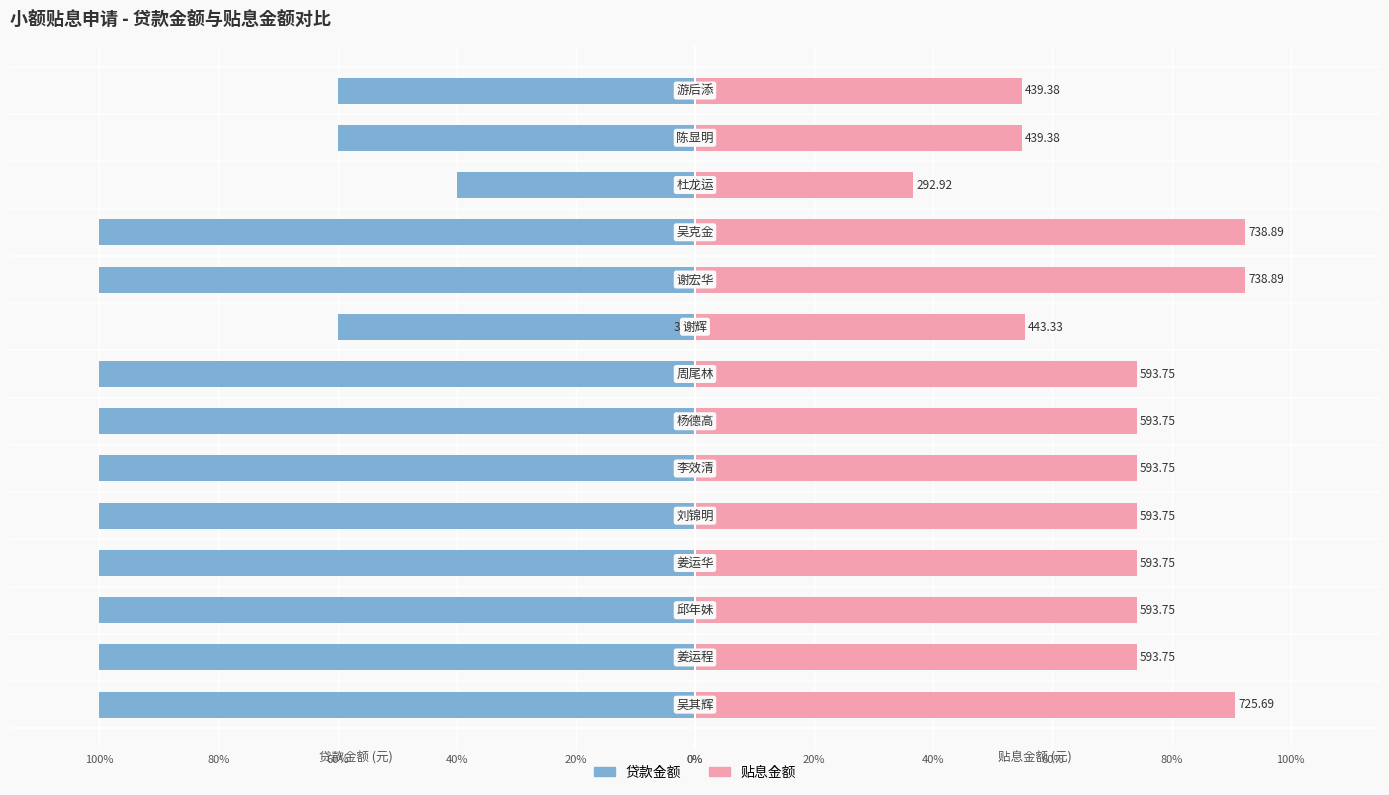

Is the value of 贴息金额 at 12 greater than the value of 贷款金额 at 40%?

Yes